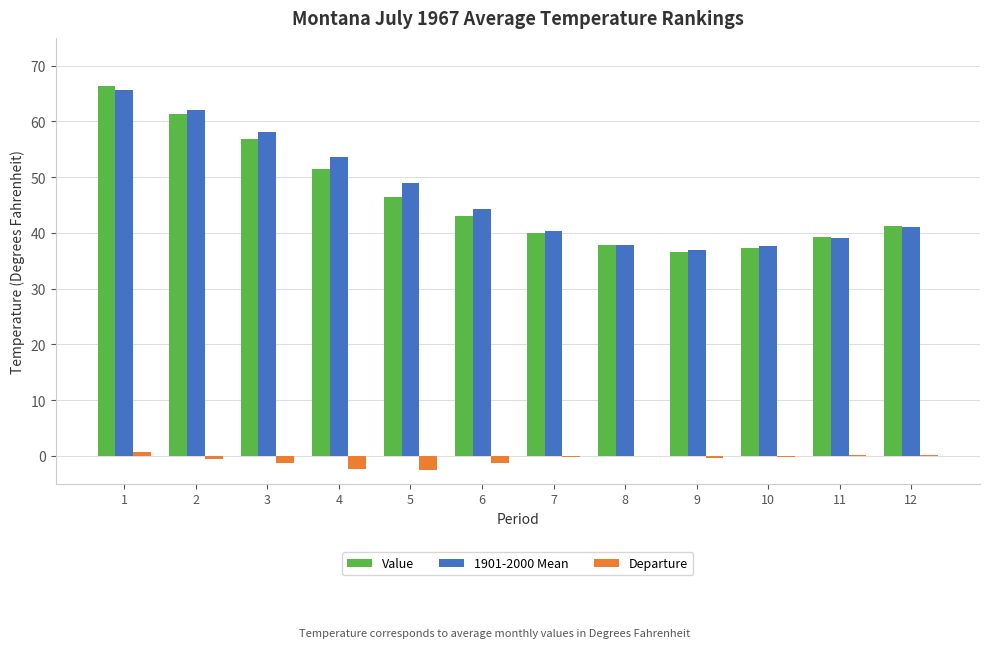

What is the sum of all Departure values?

-8.2